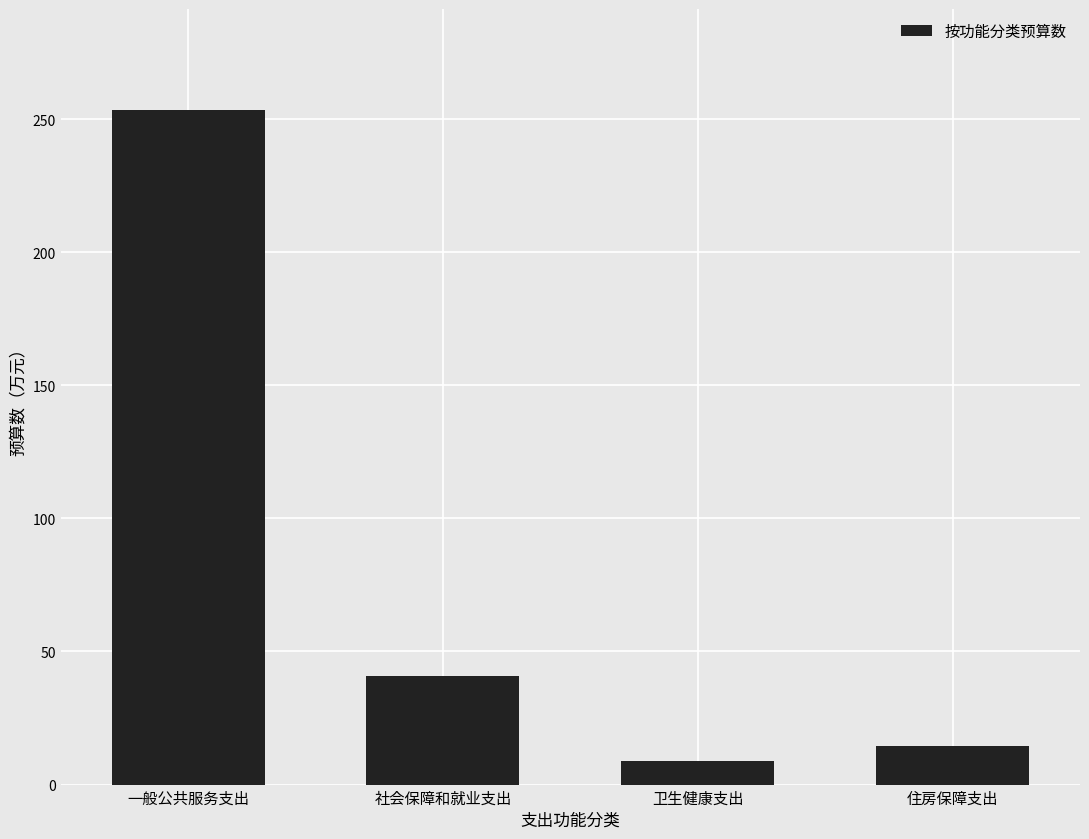

Reading left to right, what are all the values shown in this chart?

253.3	40.7	8.9	14.4